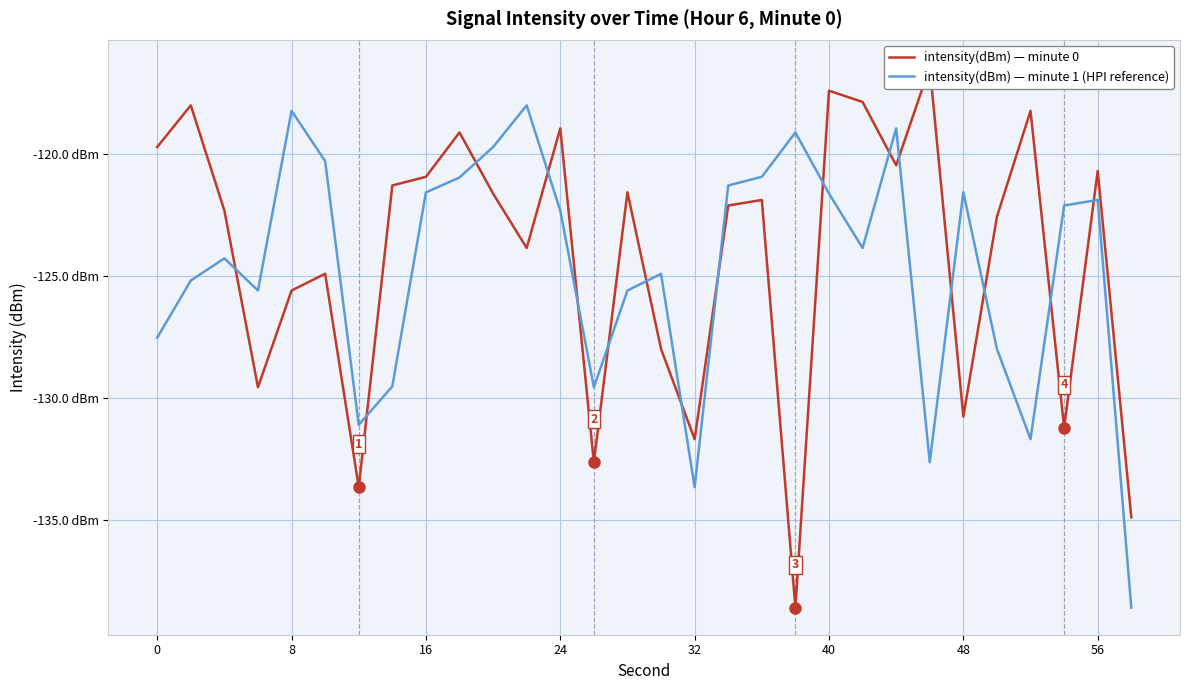

Rank the series by their average value, from lowest to highest.

intensity(dBm) — minute 1 (HPI reference), intensity(dBm) — minute 0